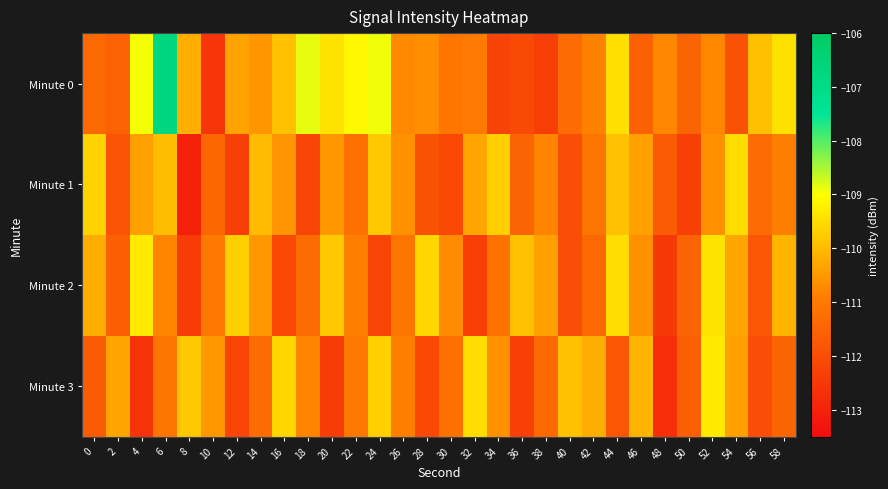

Rank the series by their maximum value, from highest to lowest.

Minute 0, Minute 2, Minute 3, Minute 1